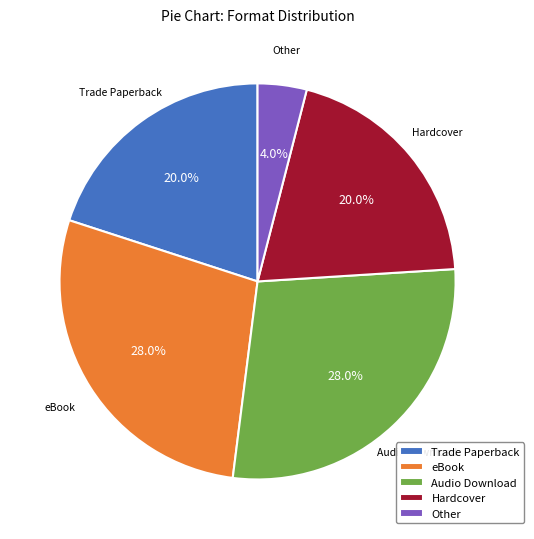

To the nearest percent, what portion does Hardcover represent?

20%